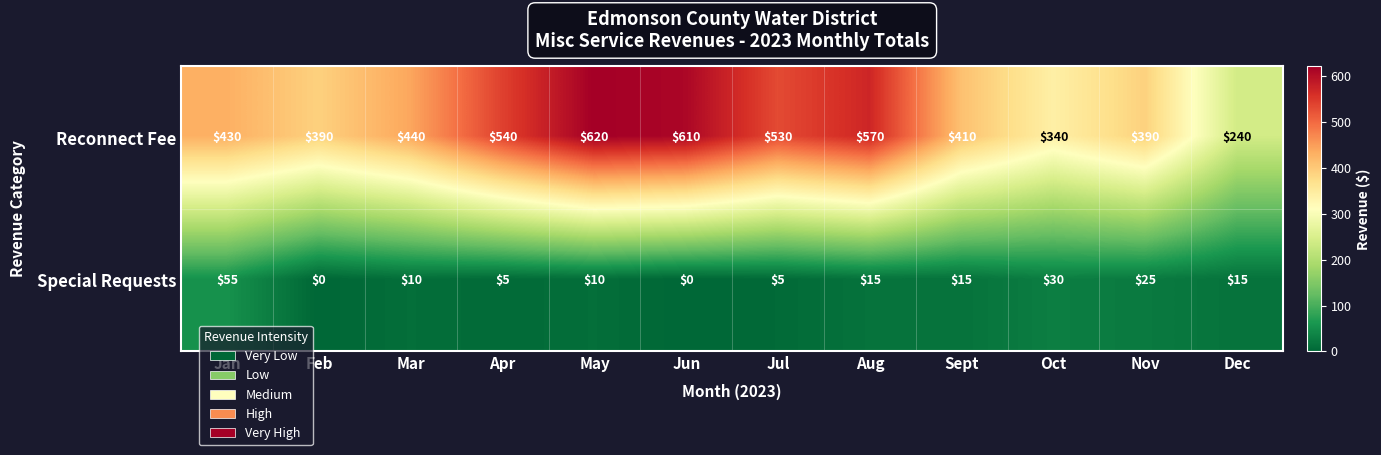

Which series has the widest spread of values?

Reconnect Fee